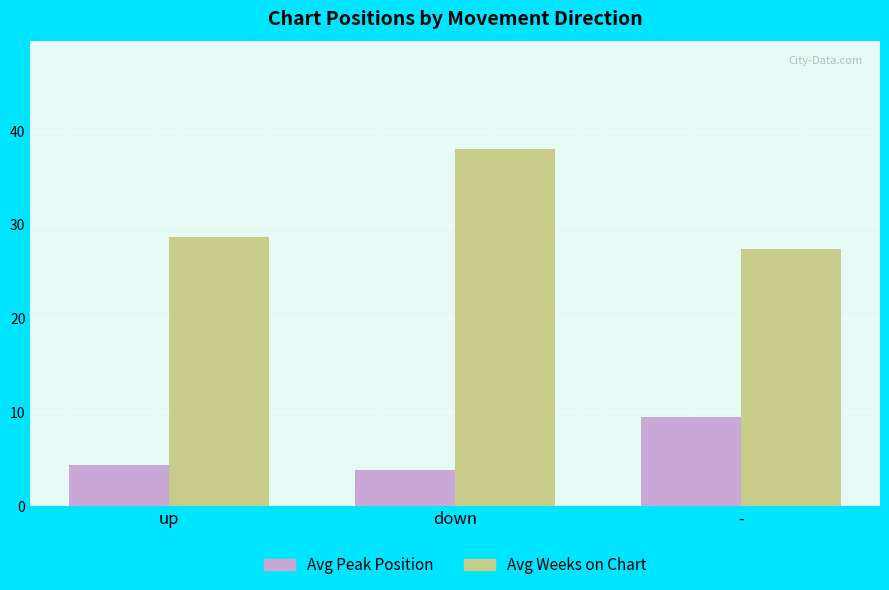

How many data points in Avg Weeks on Chart are above 28?

2